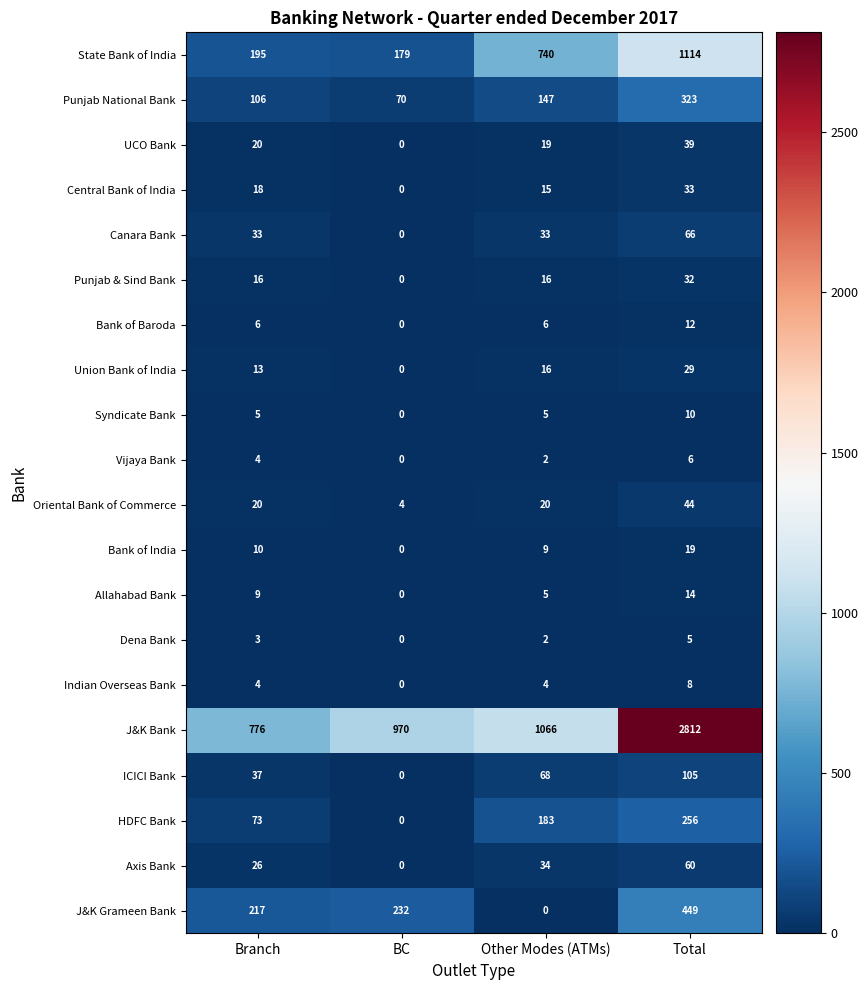

Which series has the largest range (max minus min)?

J&K Bank